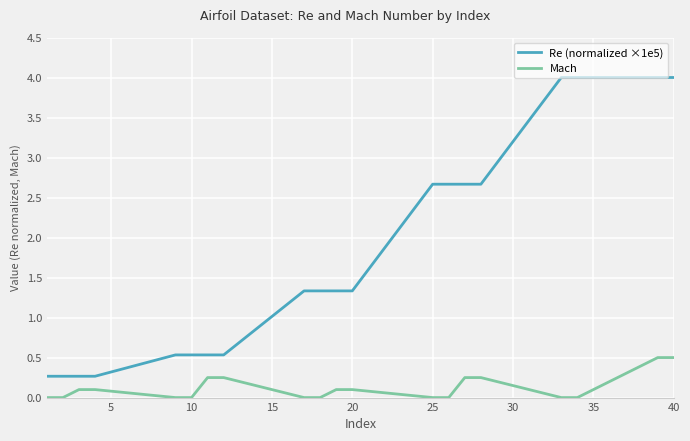

Which series has the largest total across all categories?

Re (normalized ×1e5)